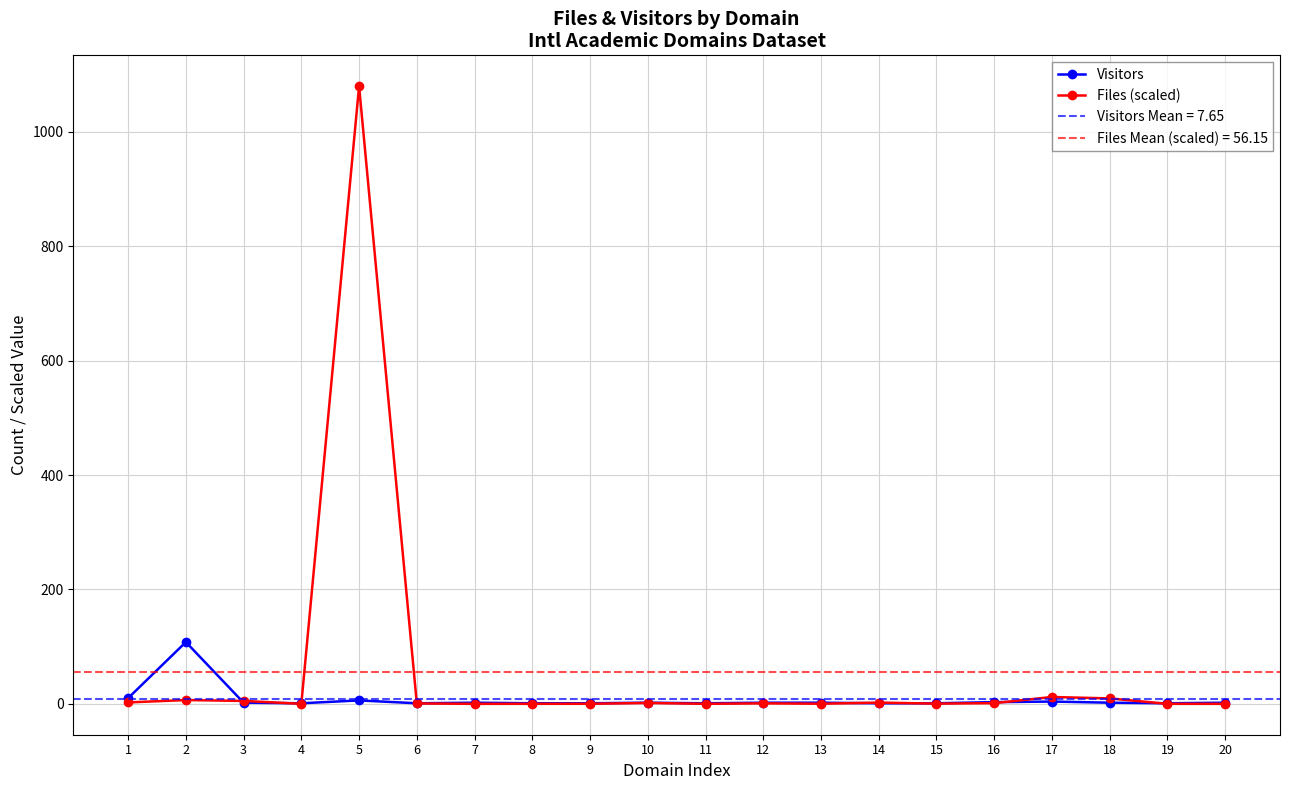

At 8, list the series in order from smallest to largest.

Files (scaled), Visitors